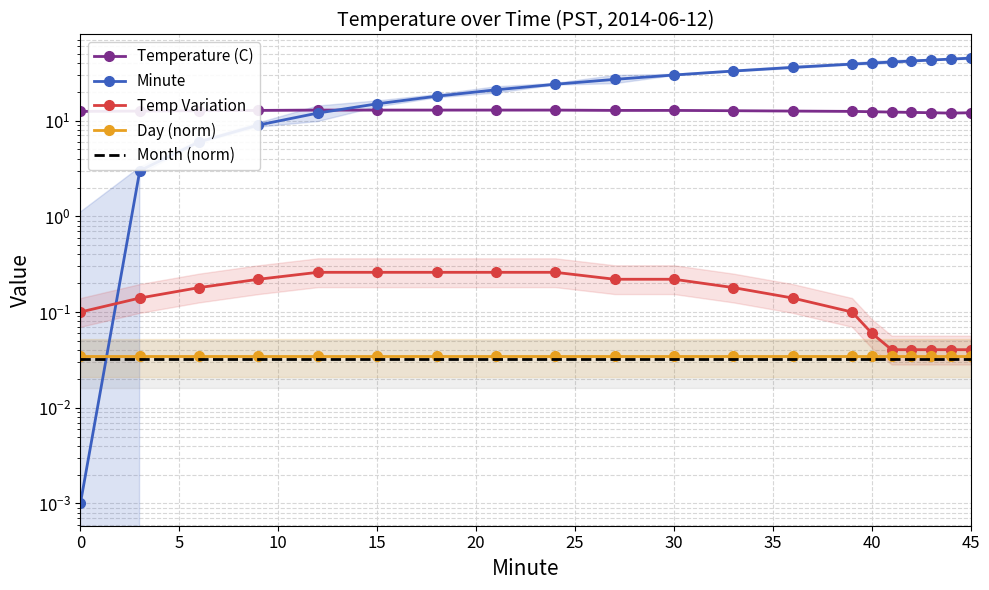

True or false: Day (norm) has more than 0 interior local peaks.

False